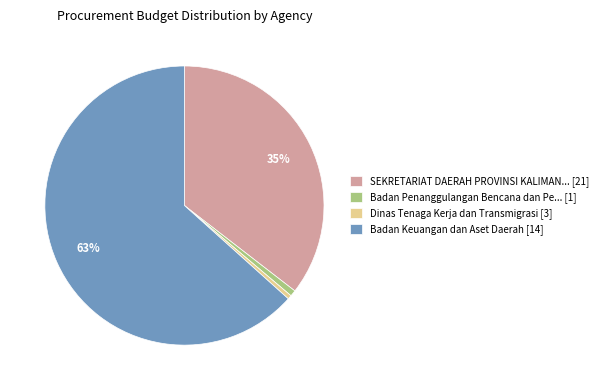

Count the number of slices in the pie.

4